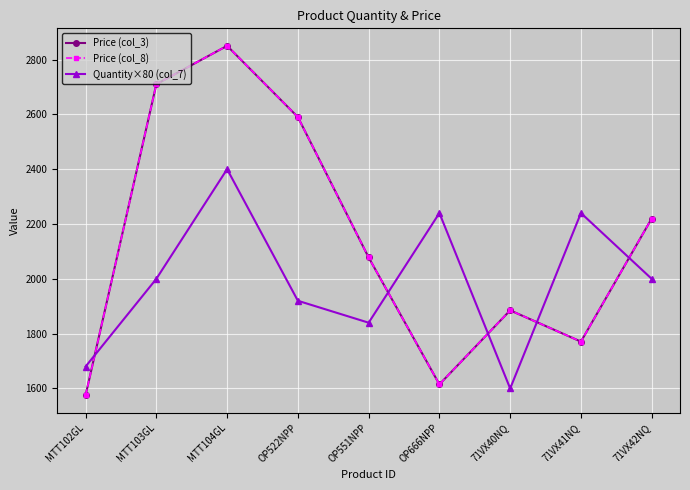

Is the value of Quantity×80 (col_7) at MTT104GL greater than the value of Price (col_3) at 71VX40NQ?

Yes